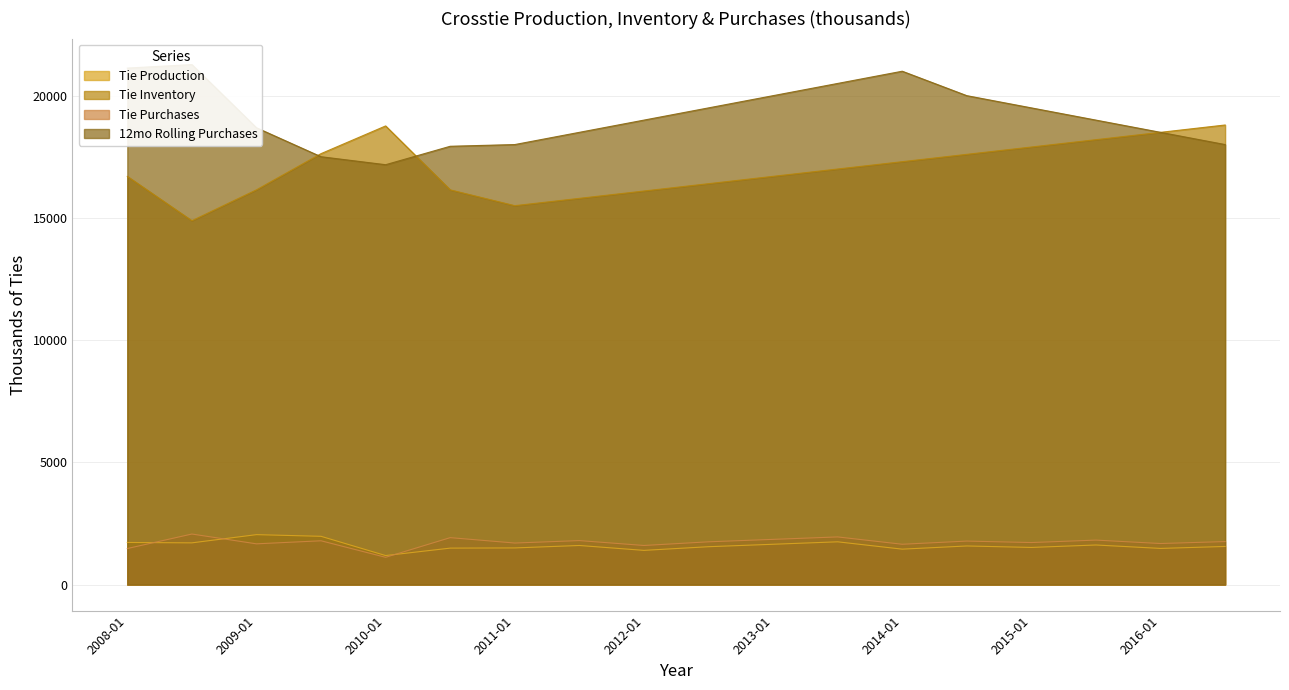

Is it true that Tie Inventory equals 26245.1 at 2012-07?

False